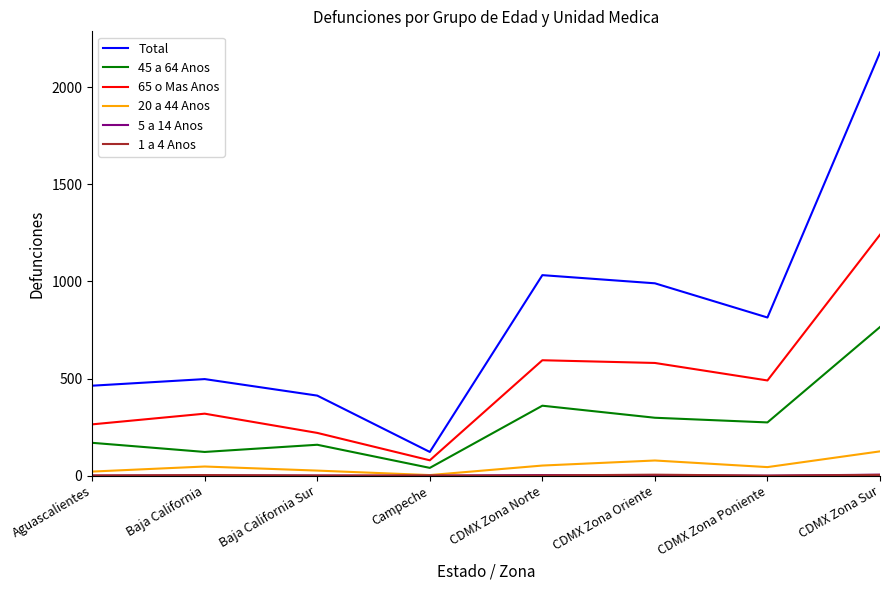

Between CDMX Zona Poniente and CDMX Zona Sur, which series saw the biggest shift?

Total